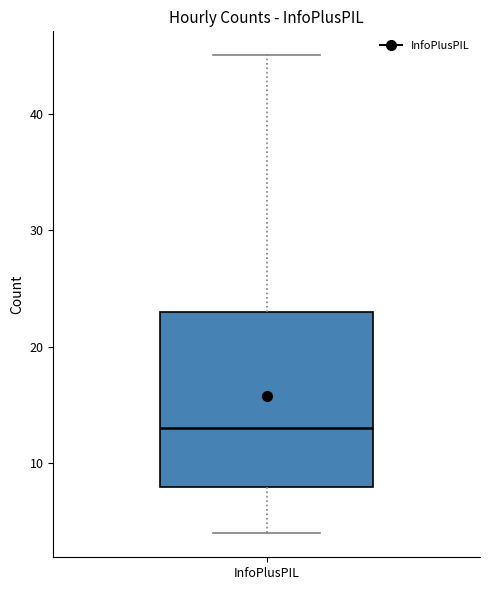

Transcribe this box plot: give where the median line is, the range the box spans, and where the two whiskers end, as read against the y-axis. The values are not printed on the chart, so give them approximately, as read against the axis.

median 13, box 8 to 23, whiskers 4 to 45